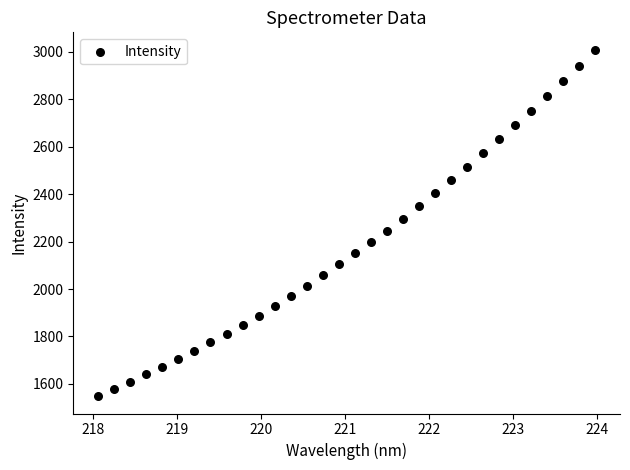

What is the range of X values (max minus min)?

5.9